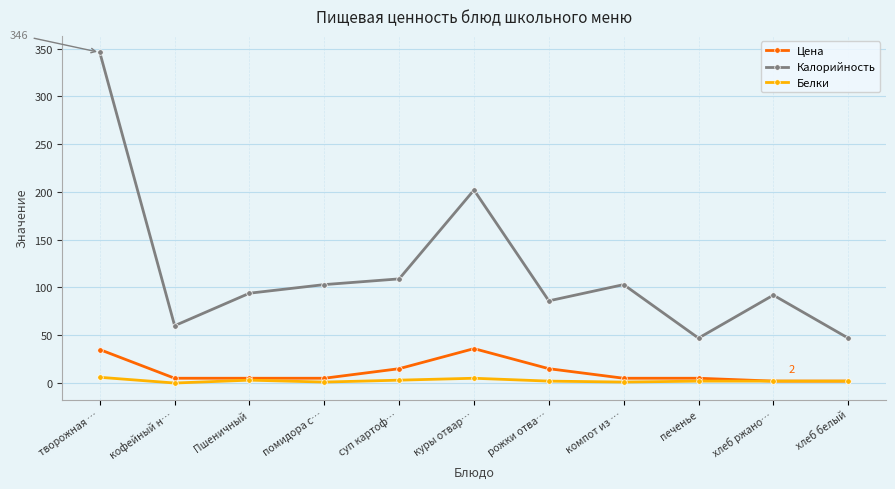

Which series has the largest total across all categories?

Калорийность